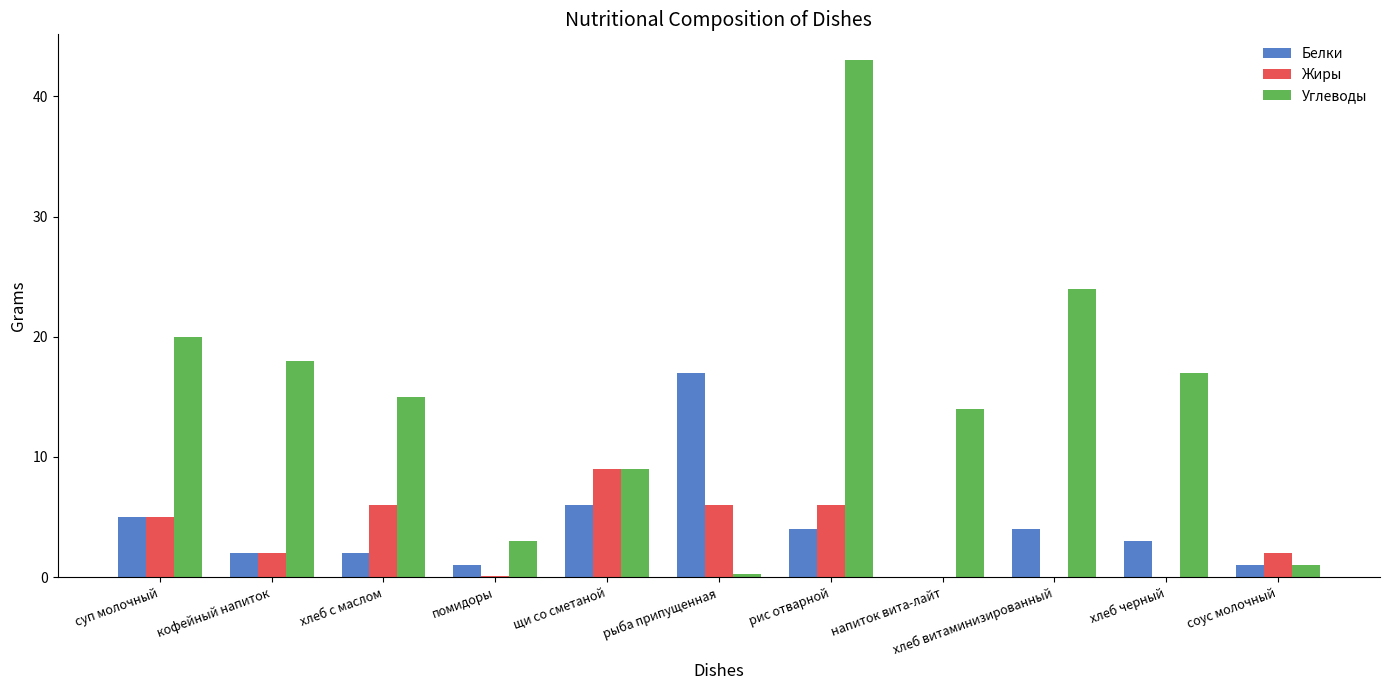

Are the bars horizontal?

No